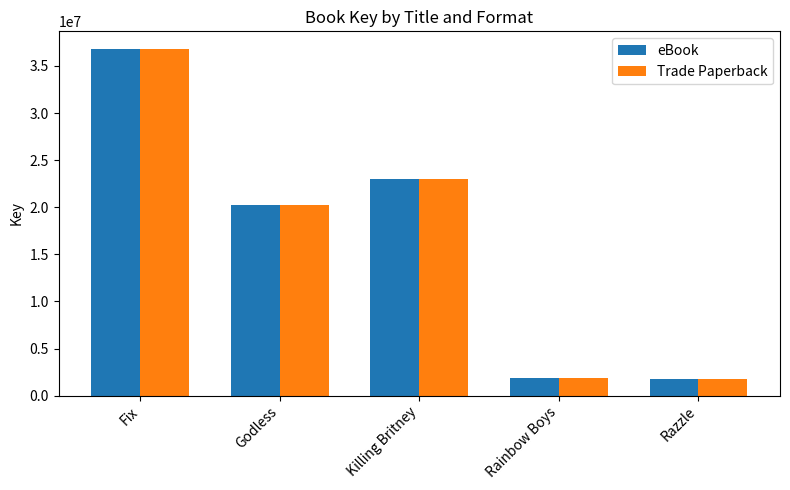

Is it true that Trade Paperback equals 23036183 at Killing Britney?

True